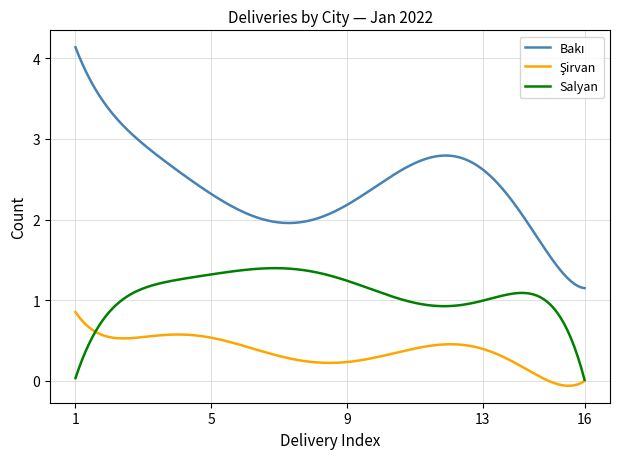

What is the greatest value displayed?

4.1